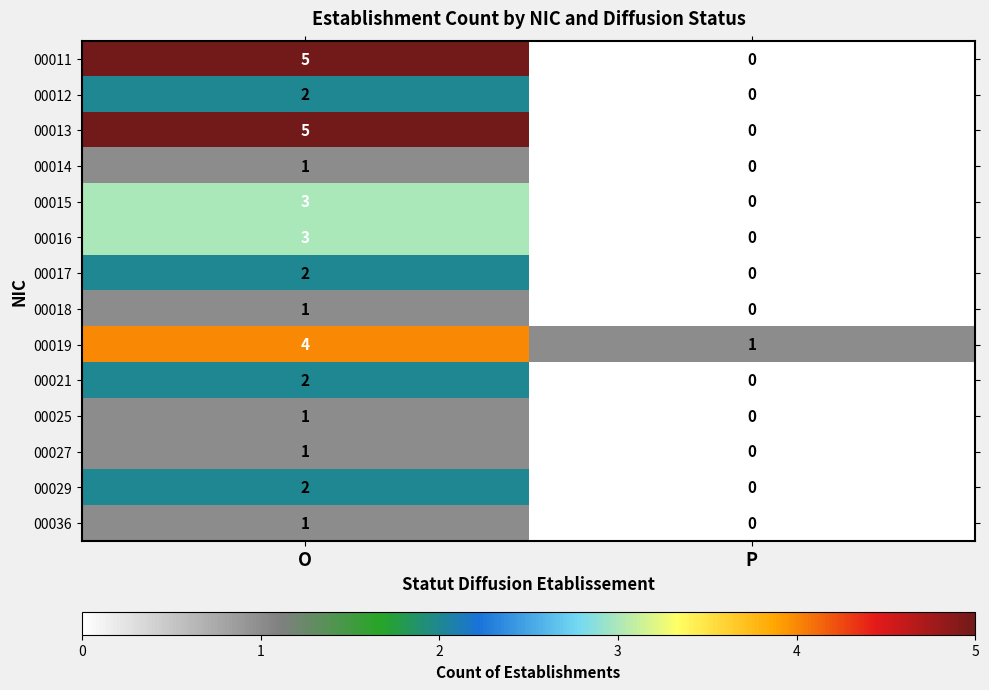

What is the sum of all 00019 values?

5